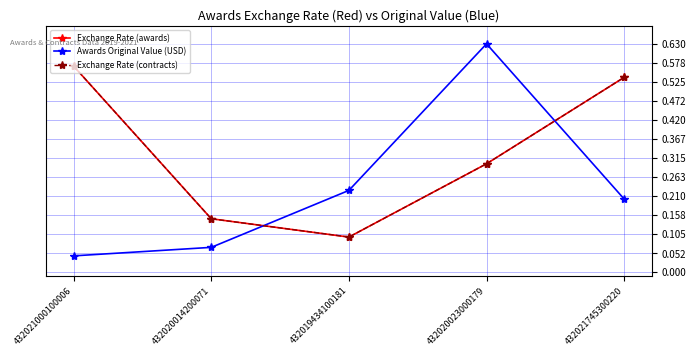

What is the approximate value of Exchange Rate (contracts) at 432019434100181?

0.1